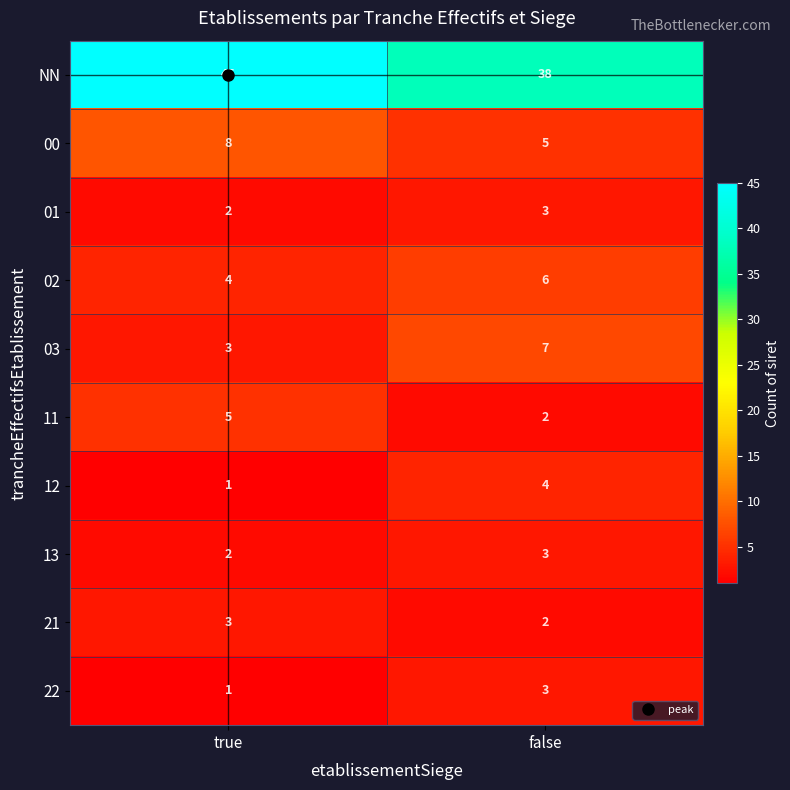

List the labels in order of 21 value, largest first.

true, false